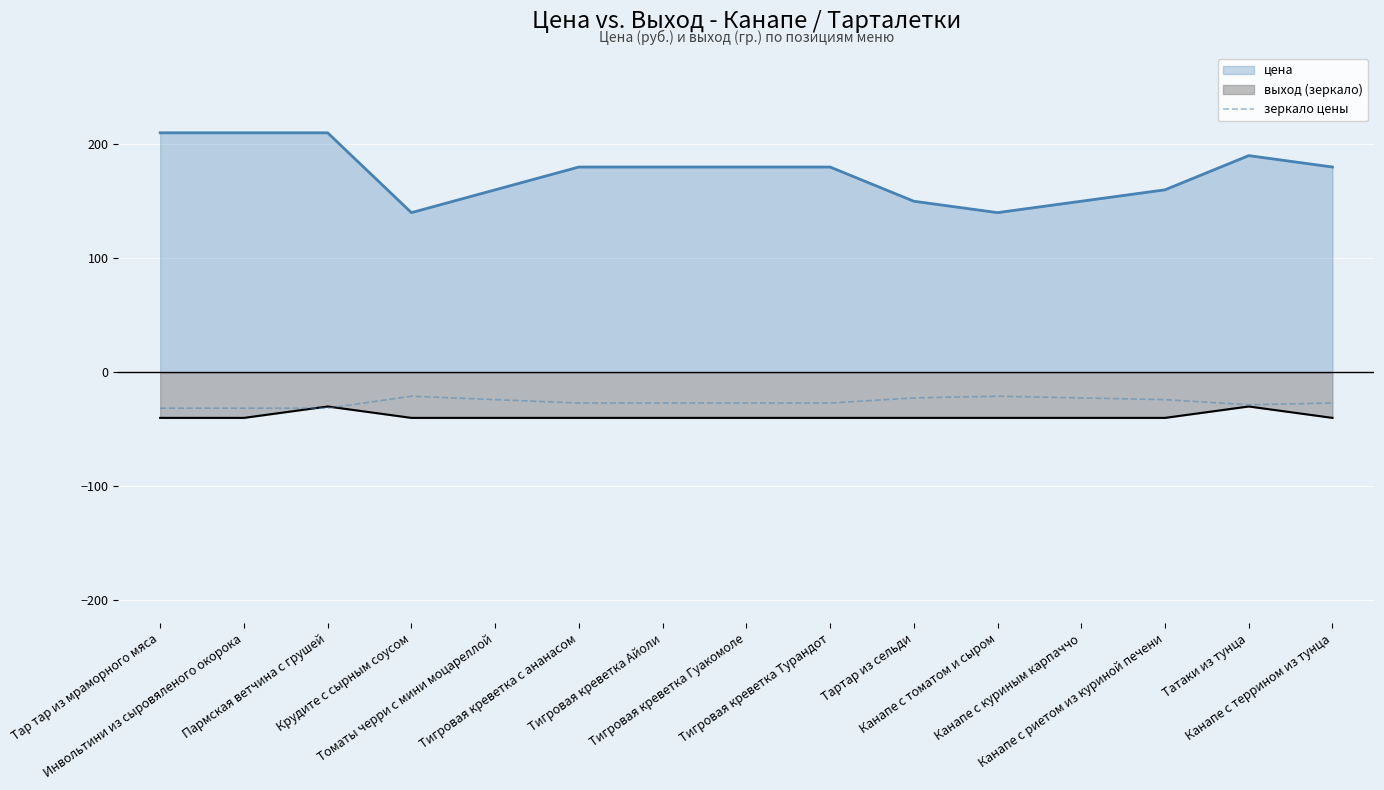

What is the minimum value shown in the chart?

-40.0